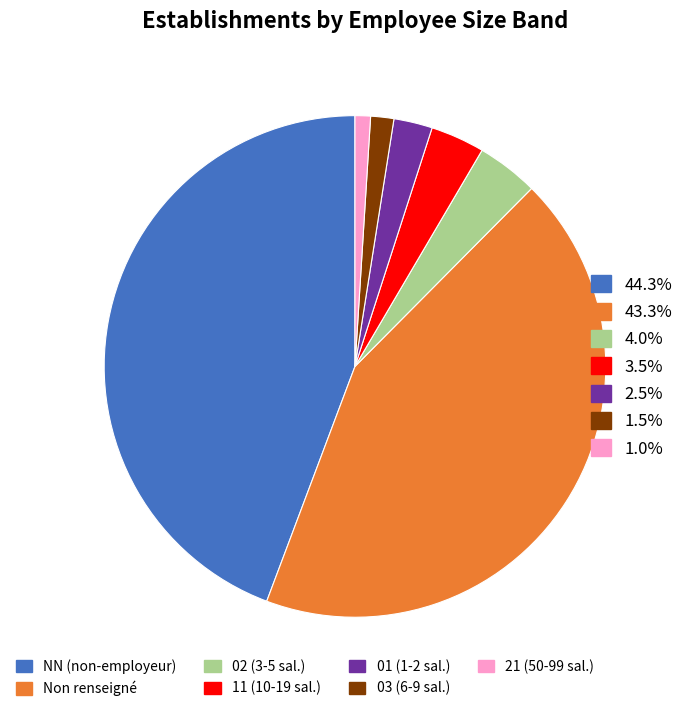

Does any single category account for the majority?

No